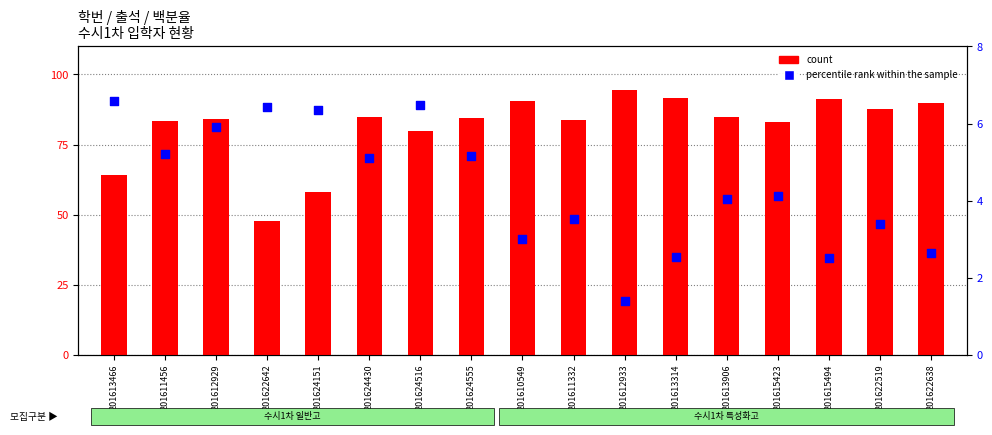

Which series has the largest Y range (max minus min)?

count